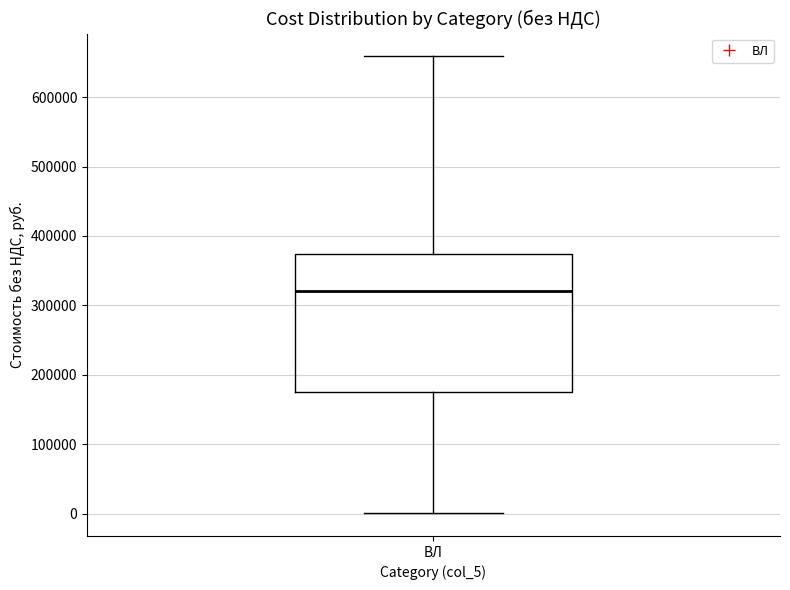

Where does the upper whisker of the box for ВЛ end on the y-axis? The values are not printed on the chart, so give them approximately, as read against the axis.

660000